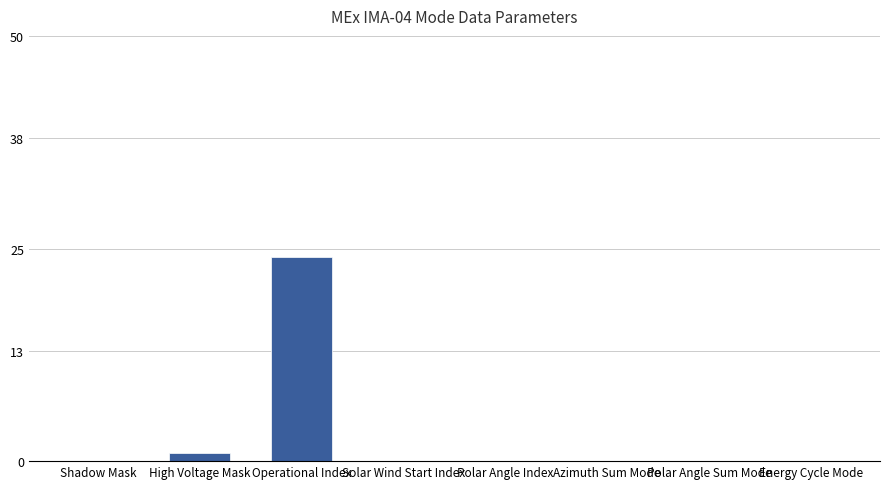

What is the maximum value shown in the chart?

24